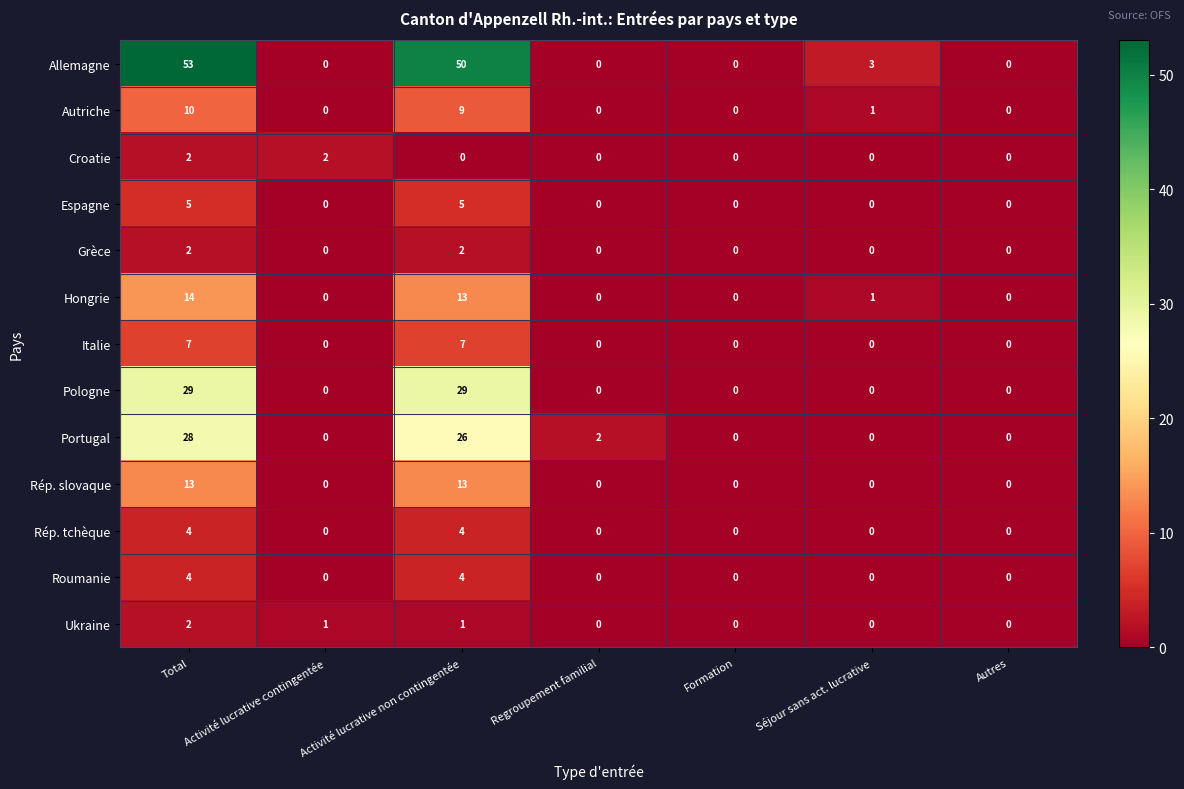

The value of Italie at Autres is 2. True or false?

False